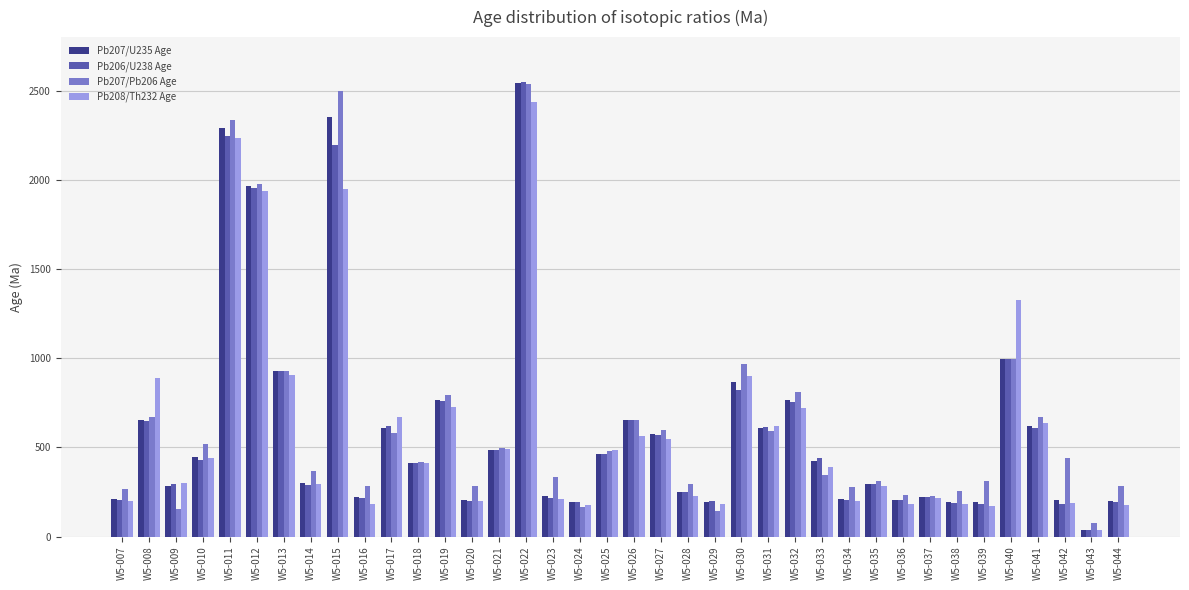

The value of Pb206/U238 Age at W5-029 is 289.8. True or false?

False